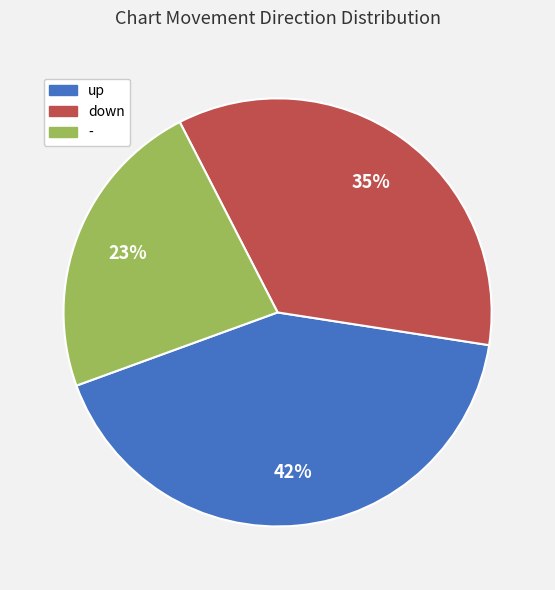

Rank the categories by value from lowest to highest.

-, down, up